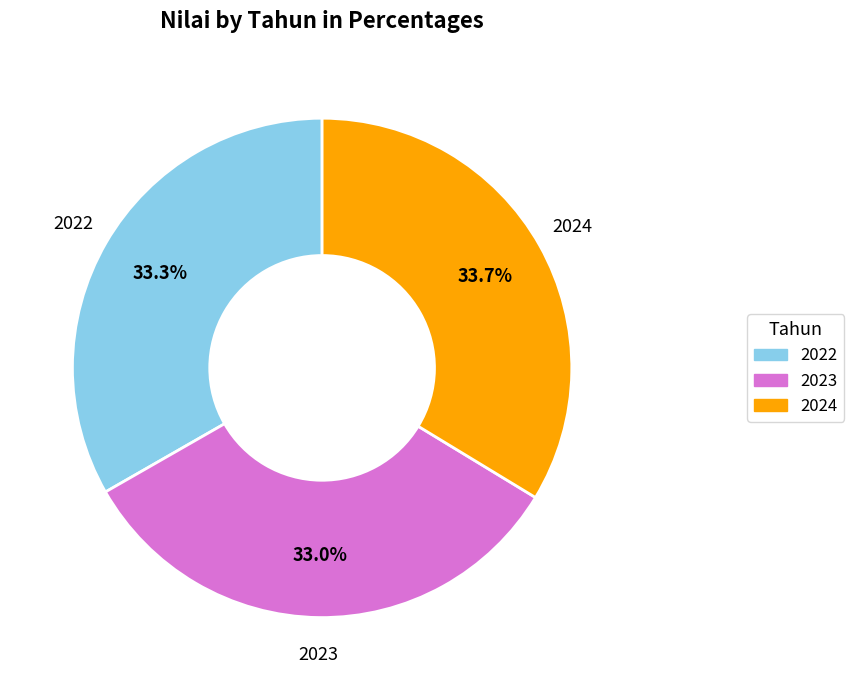

Is there a majority slice in this chart?

No